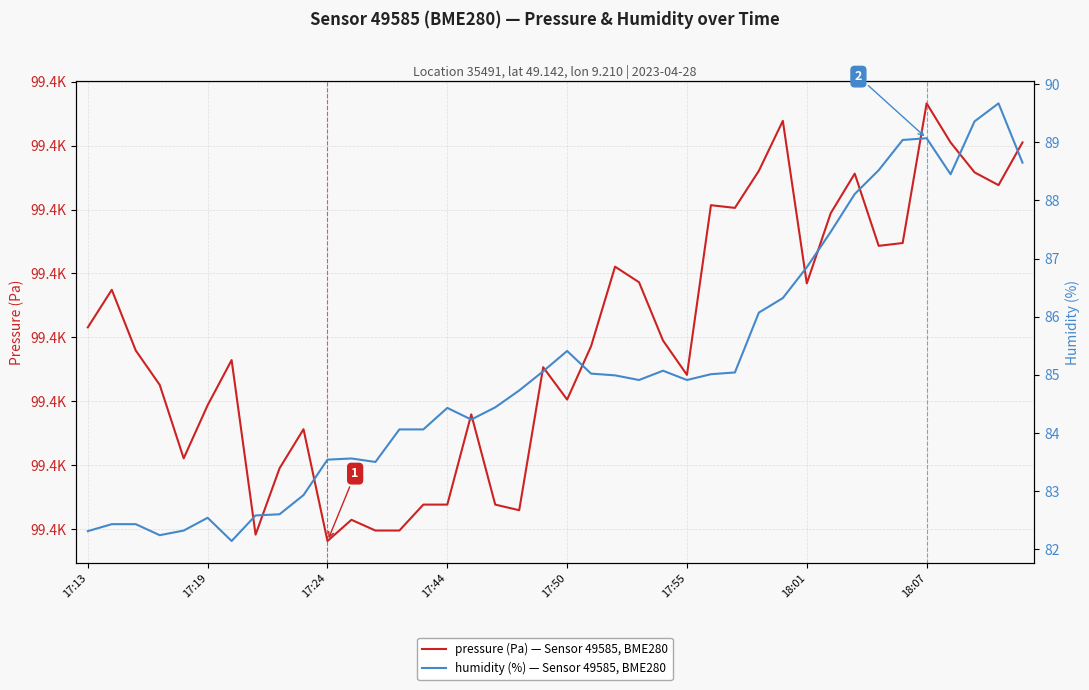

The value of pressure (Pa) — Sensor 49585, BME280 at 39 is 99420.2. True or false?

True